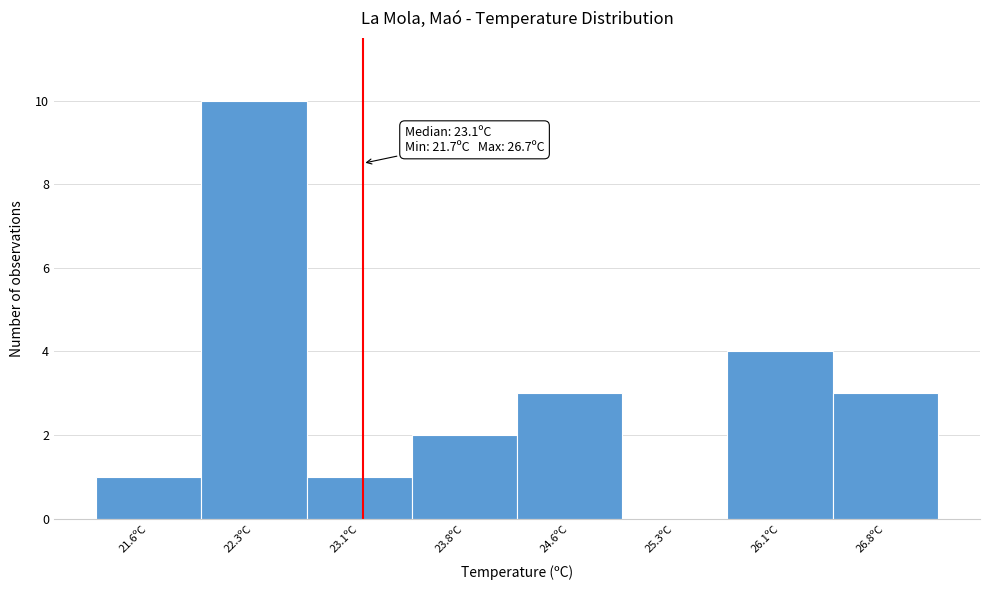

Which range on the x-axis has the tallest bar?

21.95 to 22.70